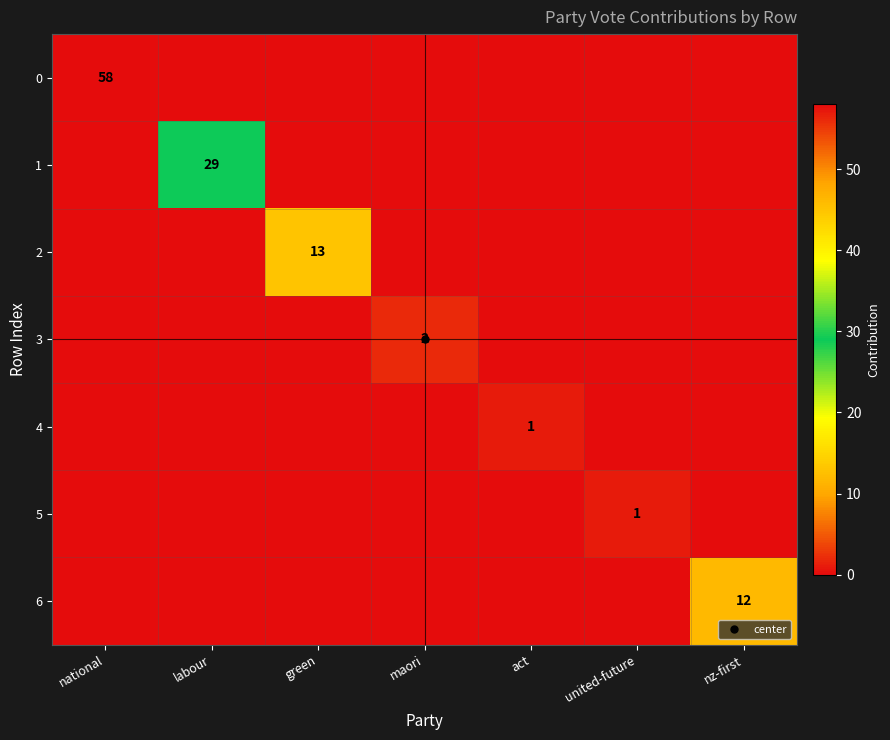

Is the value of 4 at act greater than the value of 5 at act?

Yes